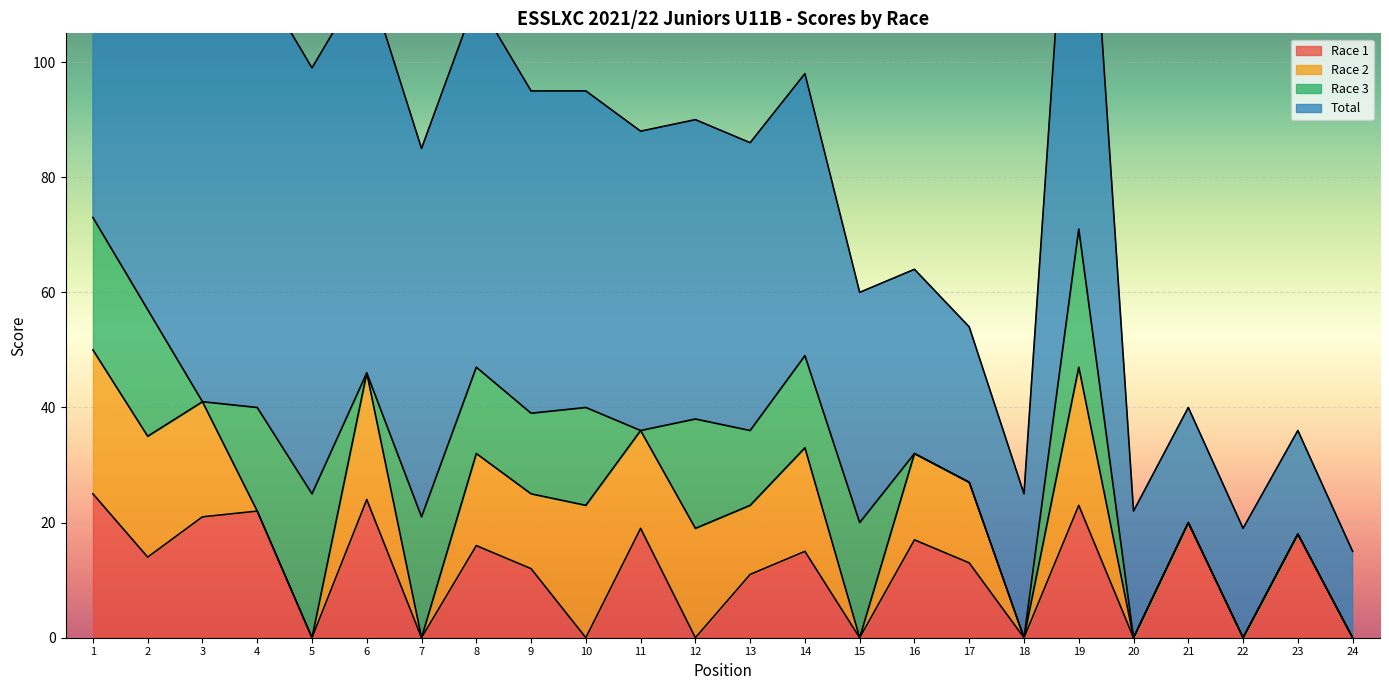

The value of Race 1 at 10 is 0. True or false?

True